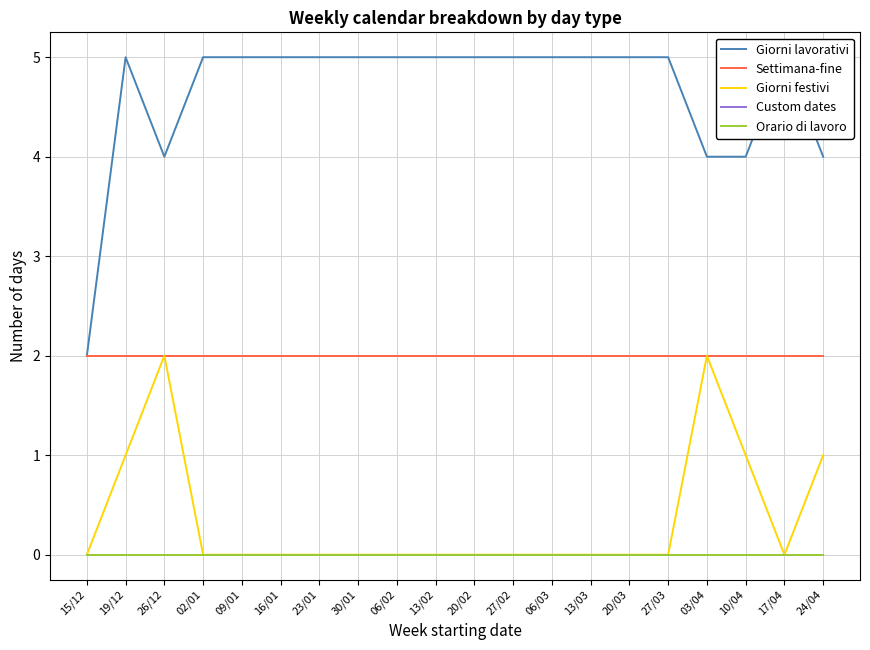

At 19/12, list the series in order from smallest to largest.

Custom dates, Orario di lavoro, Giorni festivi, Settimana-fine, Giorni lavorativi